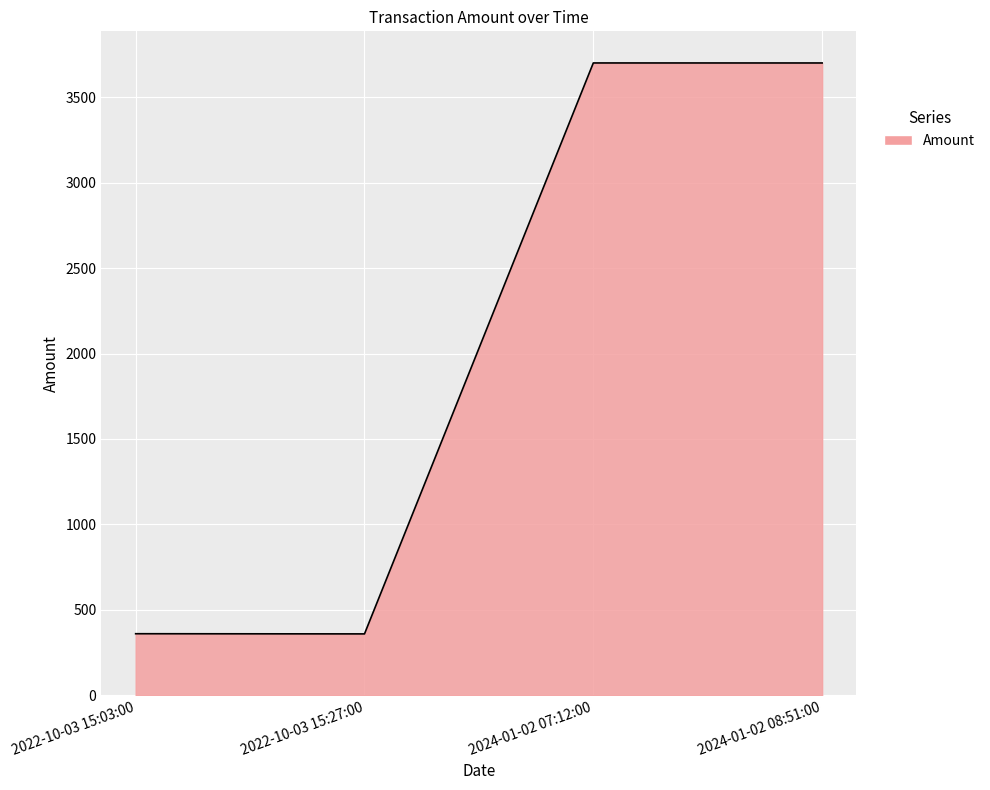

True or false: the data has more than 1 interior local peaks.

False